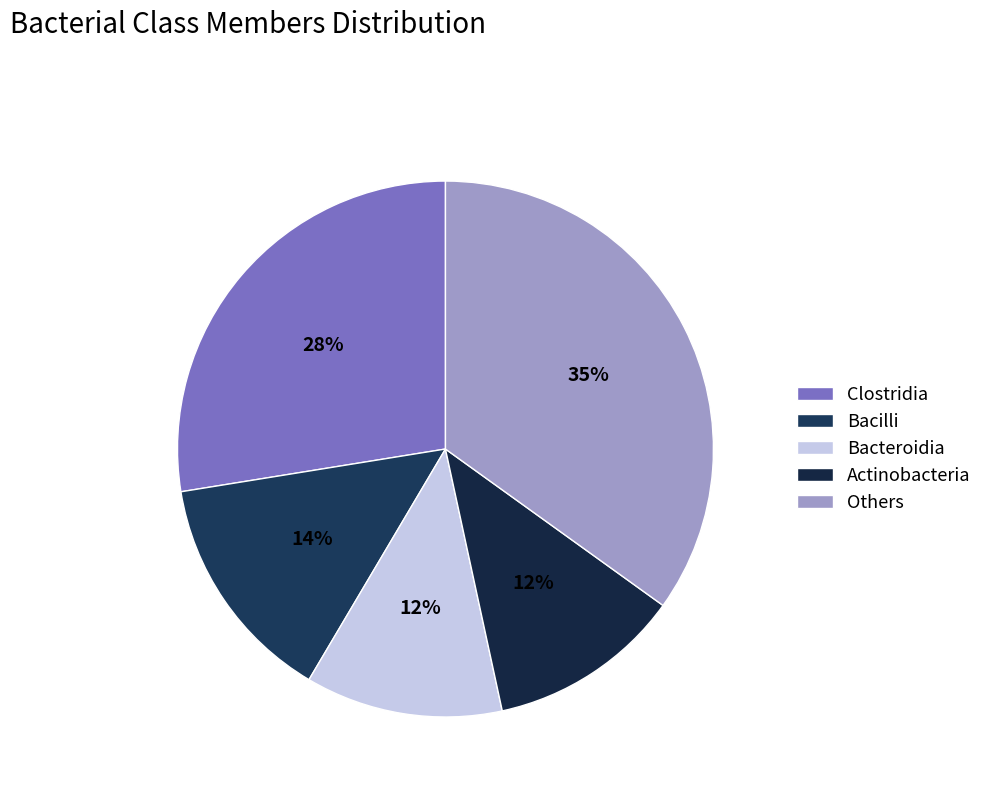

Is there a majority slice in this chart?

No